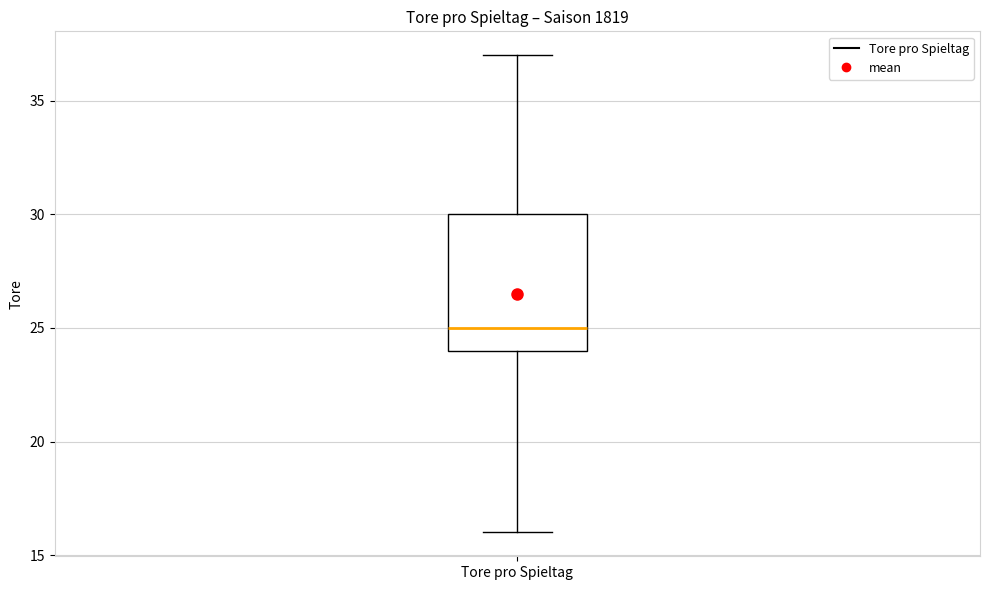

Where does the lower whisker of the box for Tore pro Spieltag end on the y-axis? The values are not printed on the chart, so give them approximately, as read against the axis.

16